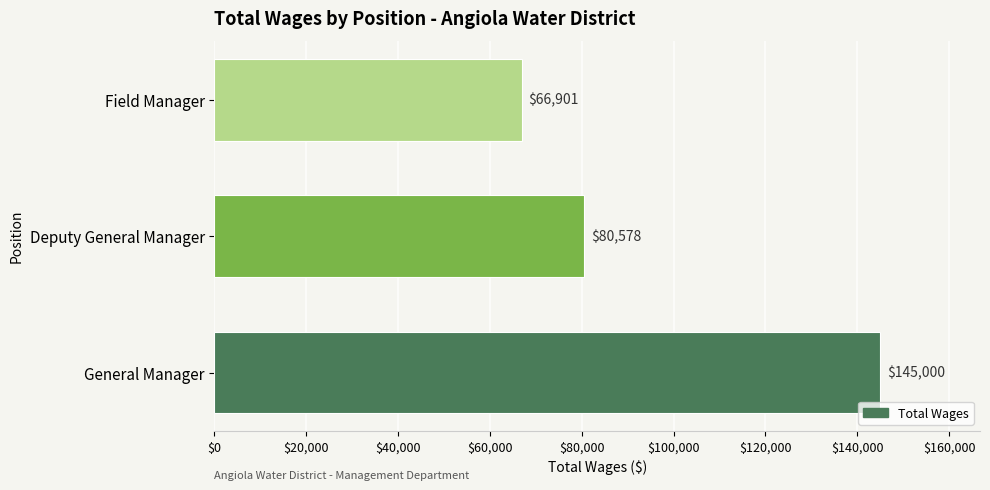

Are the bars horizontal?

Yes